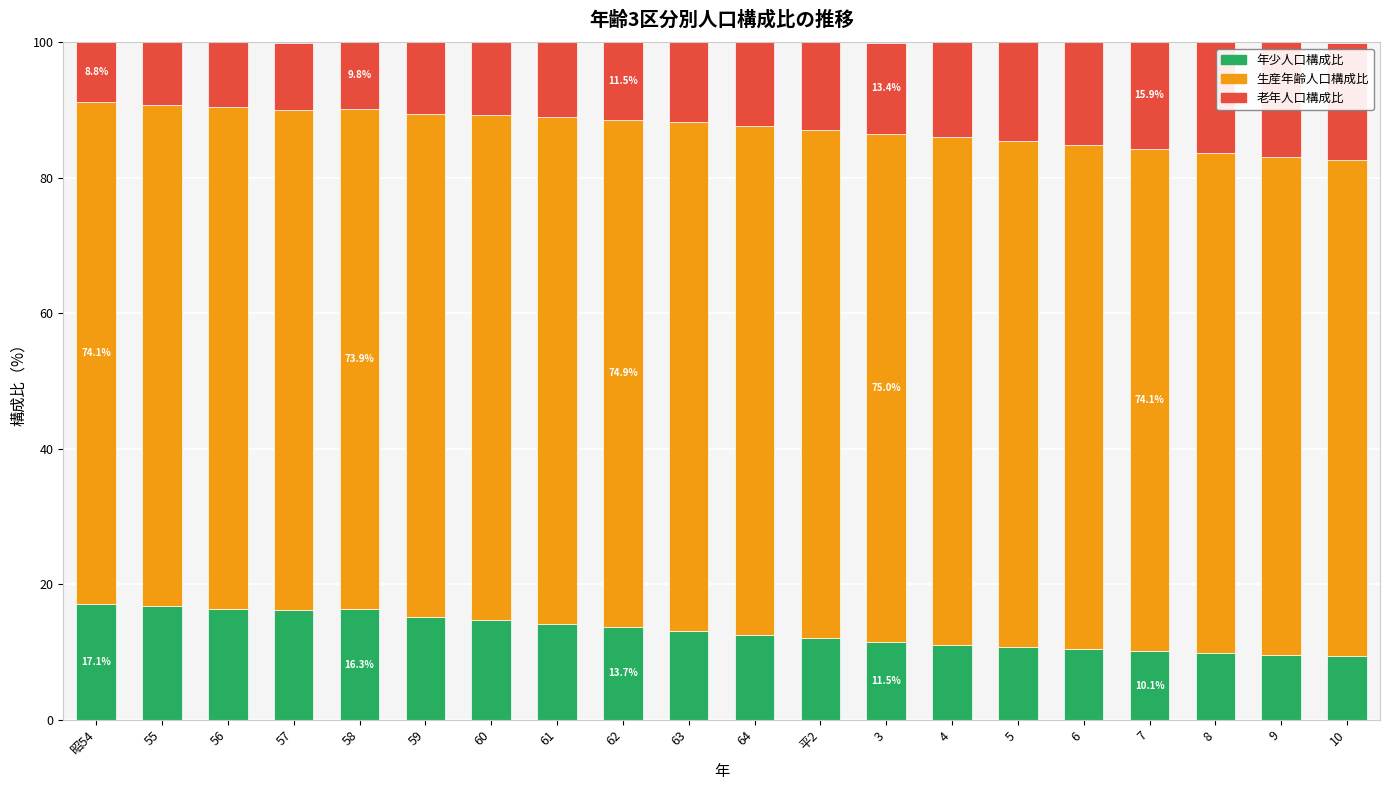

What is the total value across all series at 62?

100.1